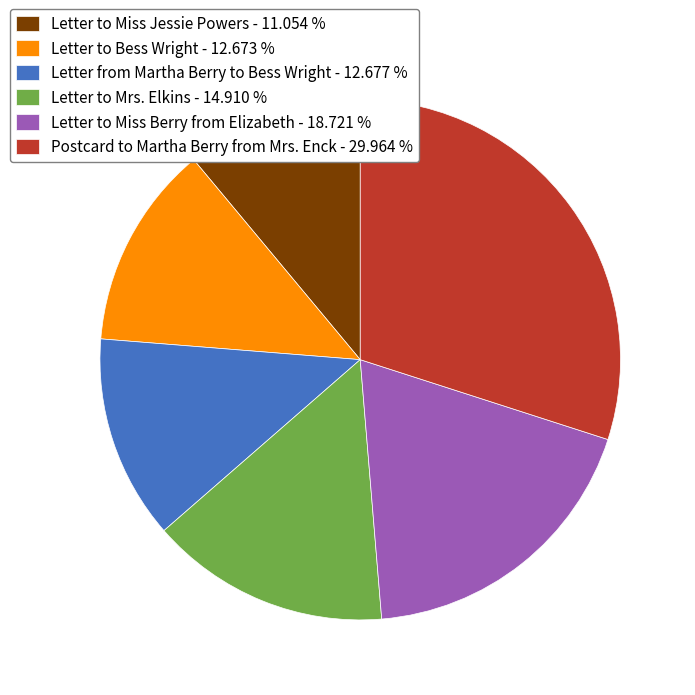

What is the ratio of the value at Postcard to Martha Berry from Mrs. Enck - 29.964 % to the value at Letter from Martha Berry to Bess Wright - 12.677 %?

2.4